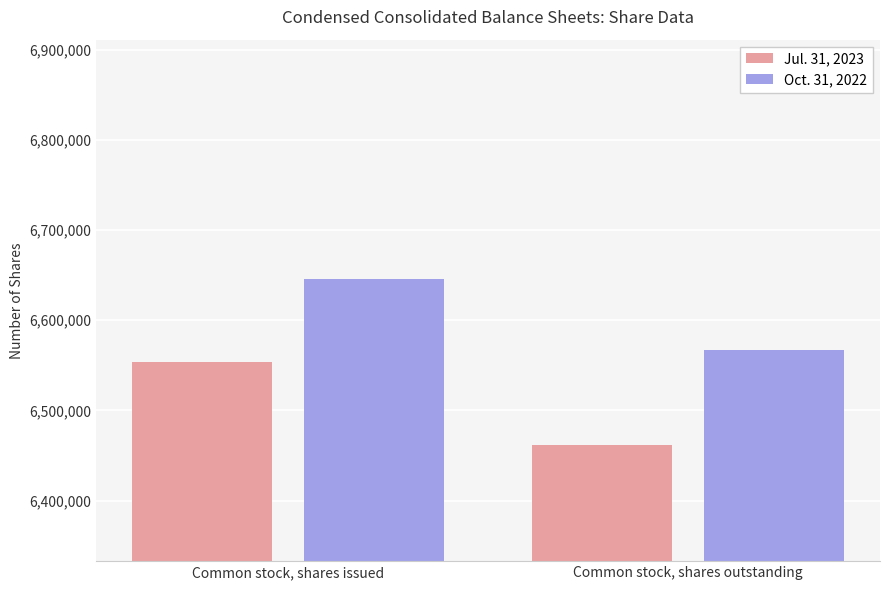

What is the lowest value of the Oct. 31, 2022 series?

6566994